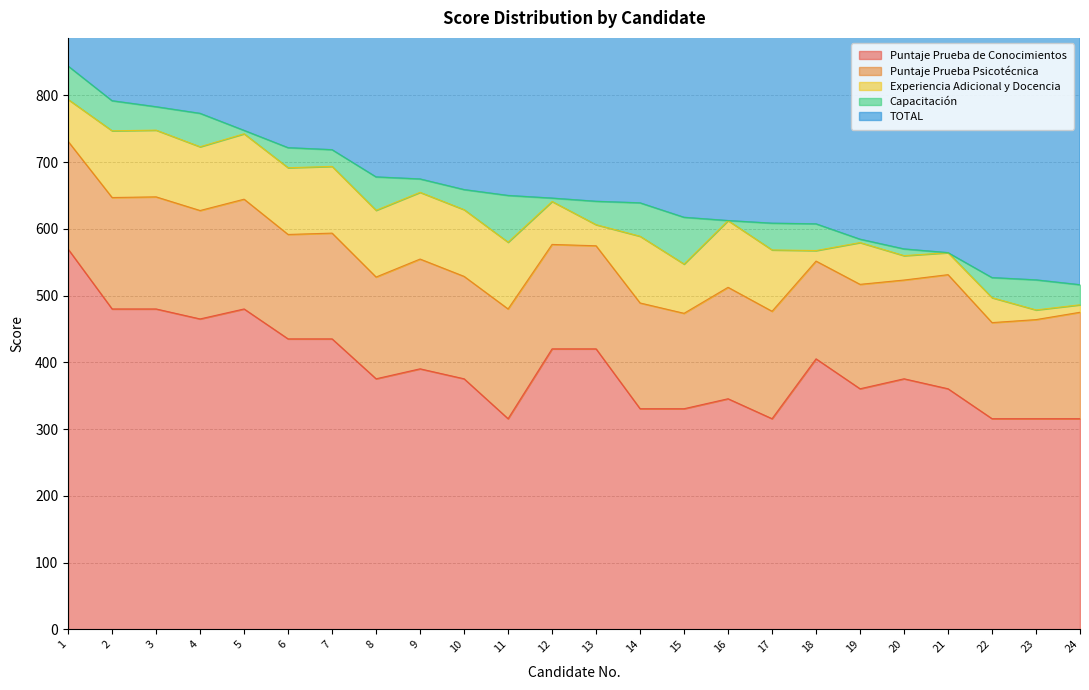

In Puntaje Prueba Psicotécnica, how many points are lower than both neighbors (excluding endpoints)?

9